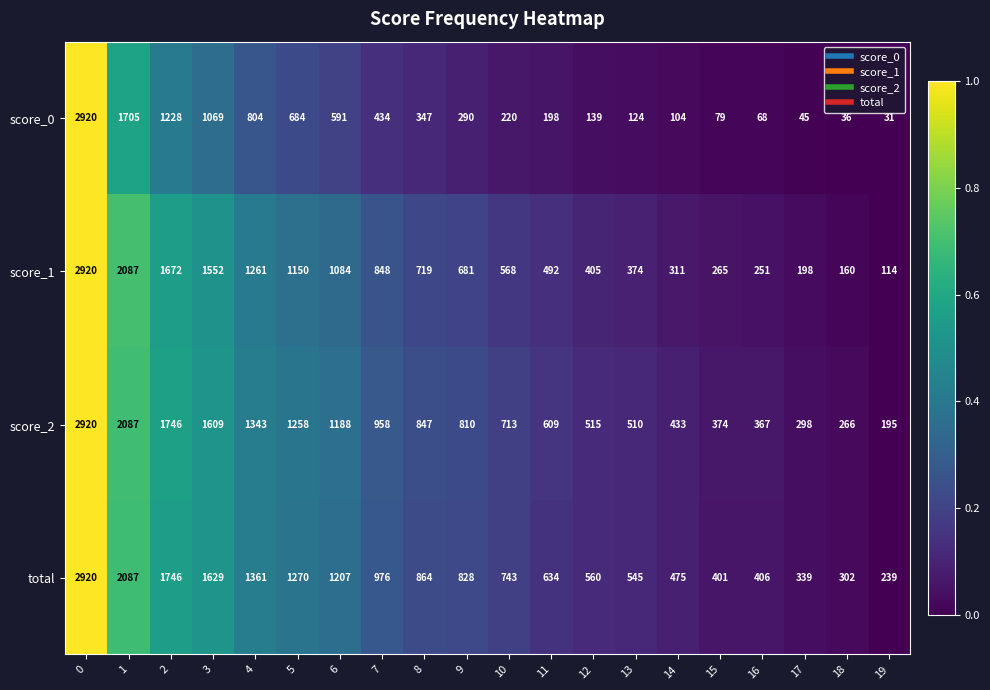

At how many categories does at least one series exceed 1482?

4